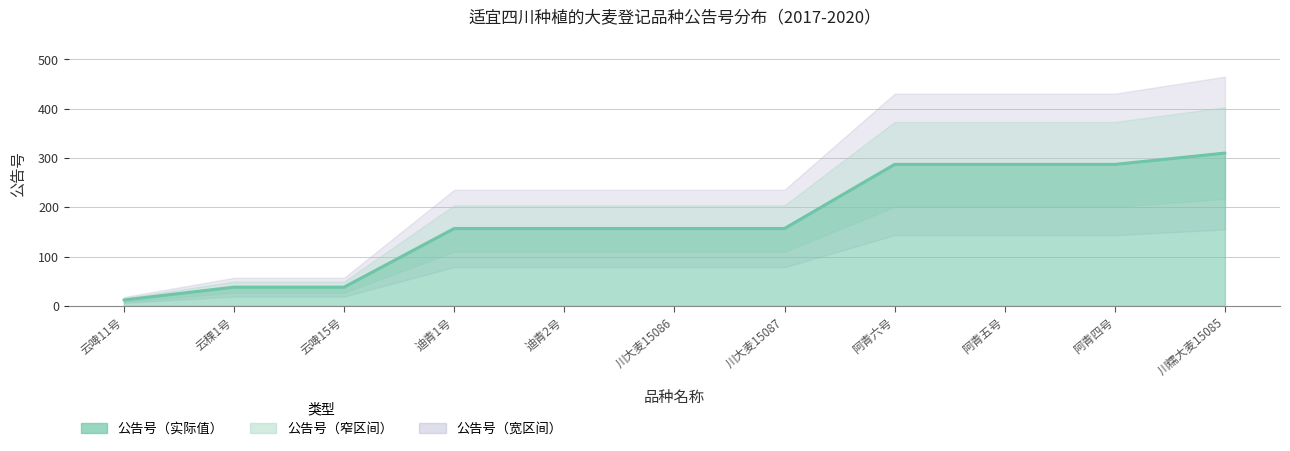

Reading left to right, what are all the values shown in this chart?

12	38	38	157	157	157	157	287	287	287	310